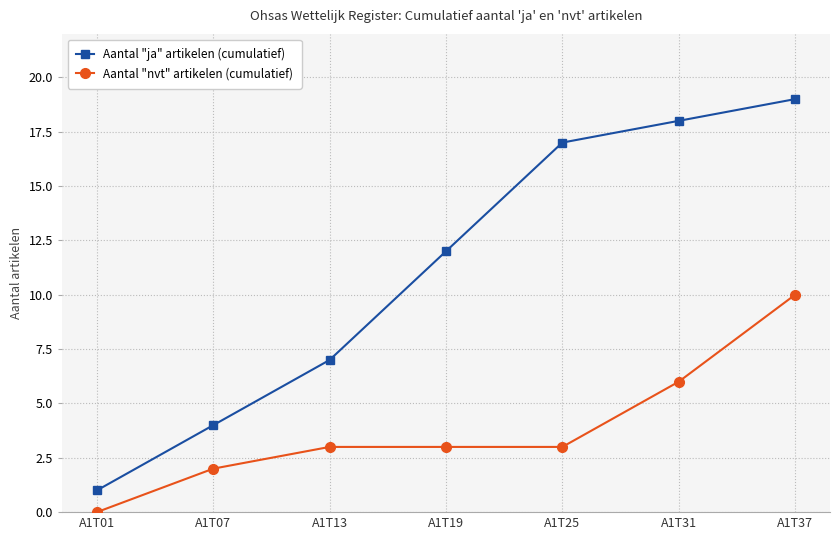

Which category has the lowest value in the Aantal "ja" artikelen (cumulatief) series?

A1T01